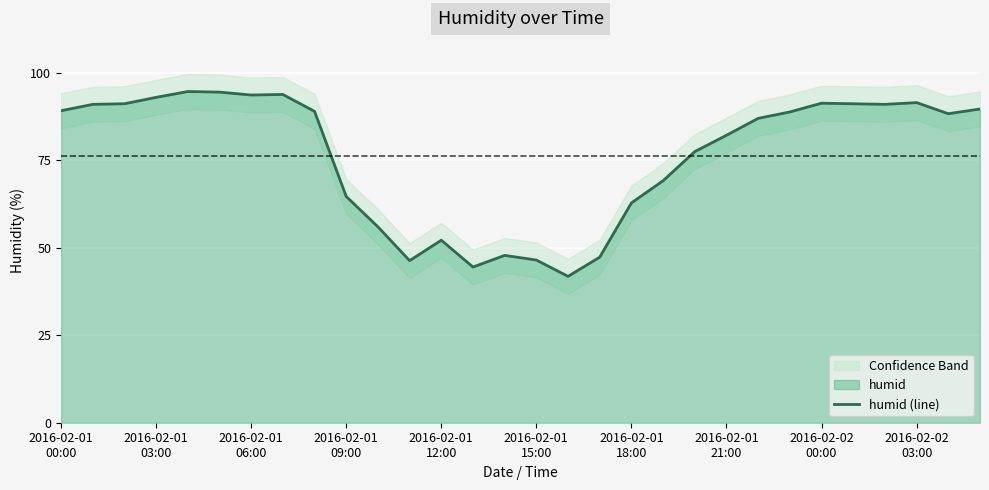

True or false: the data has more than 1 interior local peaks.

True